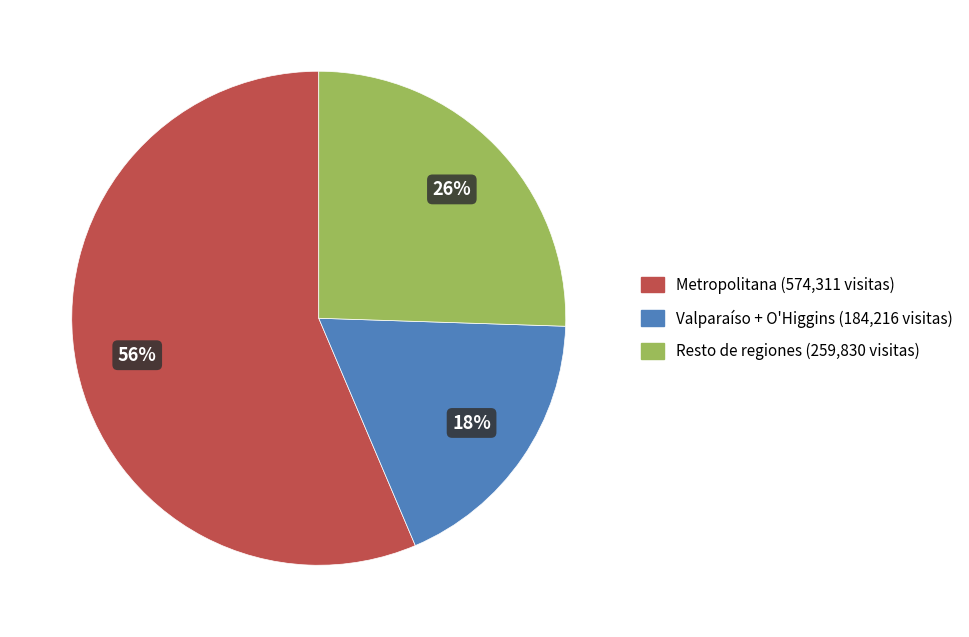

To the nearest percent, what is the combined percentage of Resto de regiones (259,830 visitas) and Metropolitana (574,311 visitas)?

82%